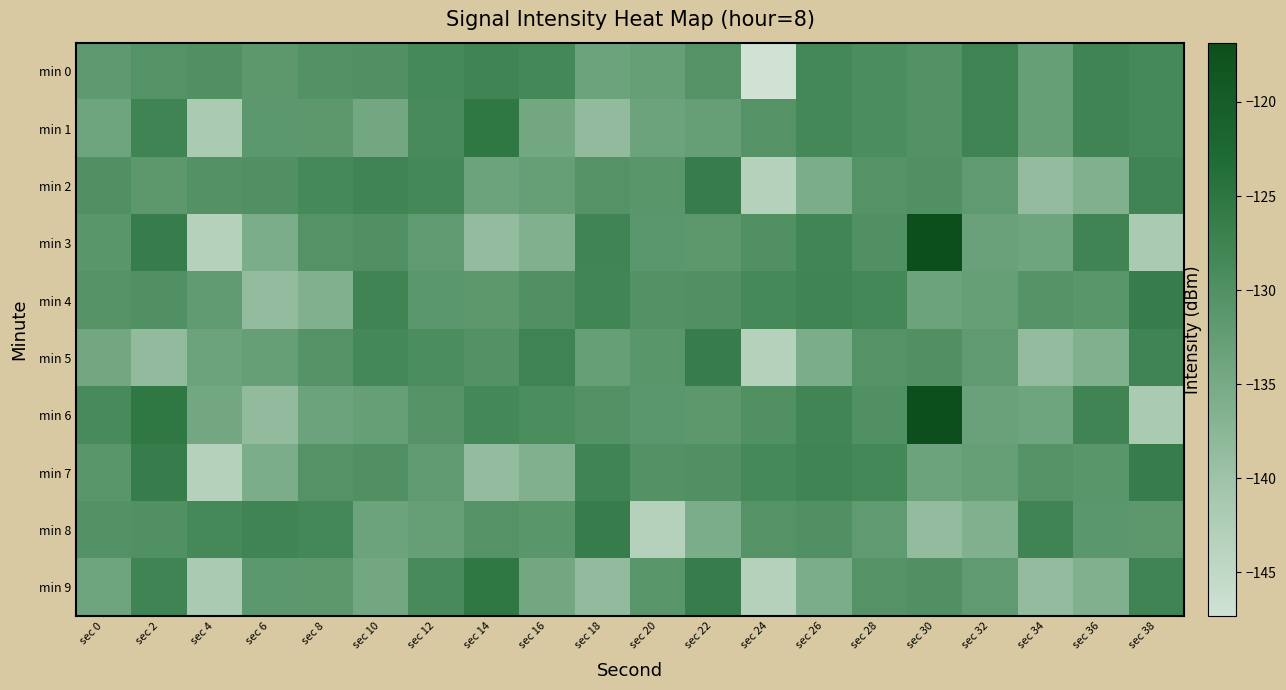

Which label corresponds to the largest value in the chart?

sec 30